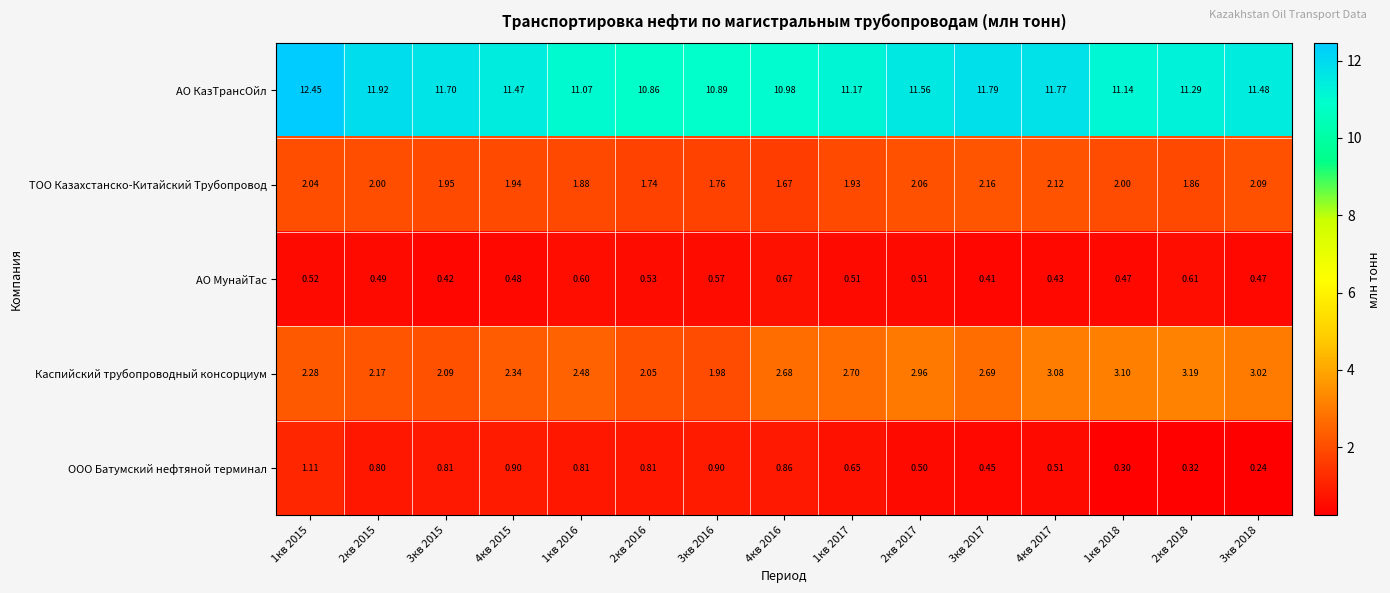

Which series changed the most between 4кв 2016 and 4кв 2017?

АО КазТрансОйл